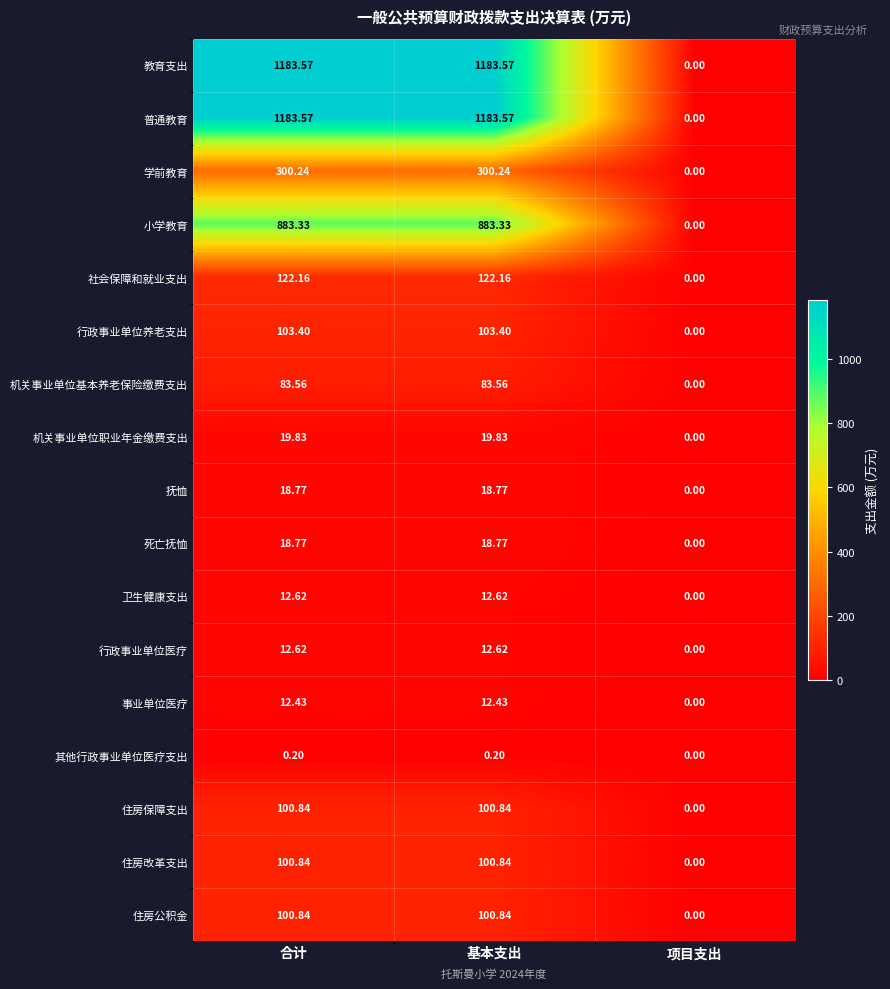

Which category has the lowest value across all series?

项目支出